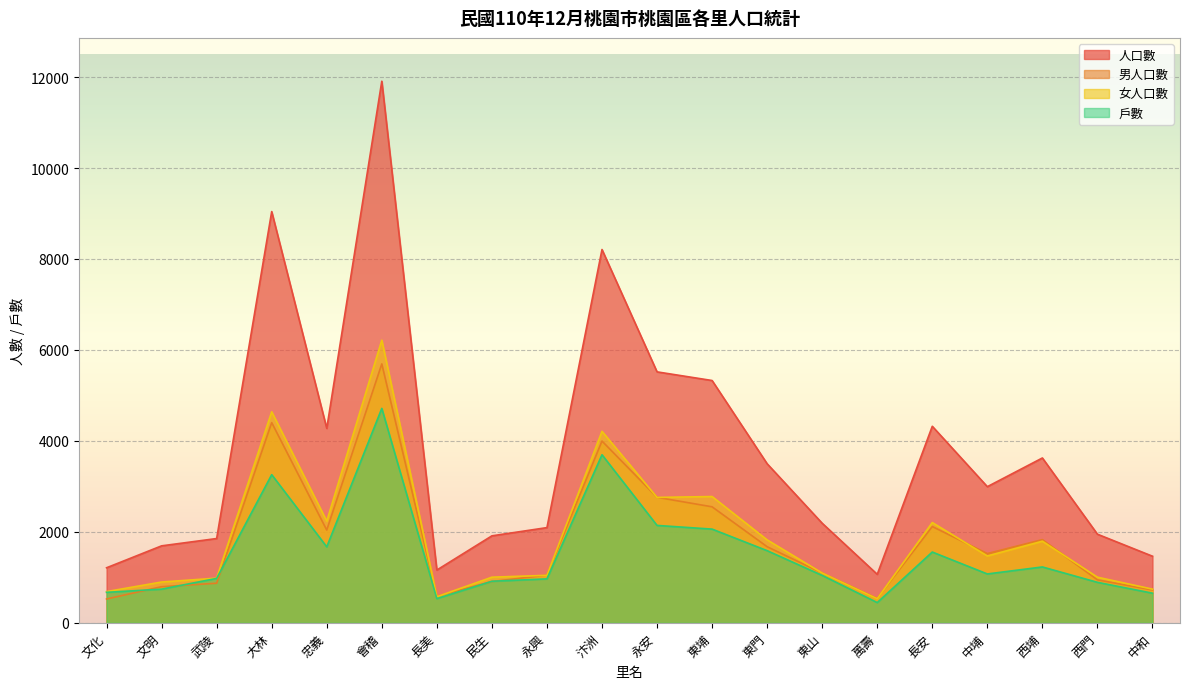

True or false: 人口數 and 女人口數 intersect in this chart.

False